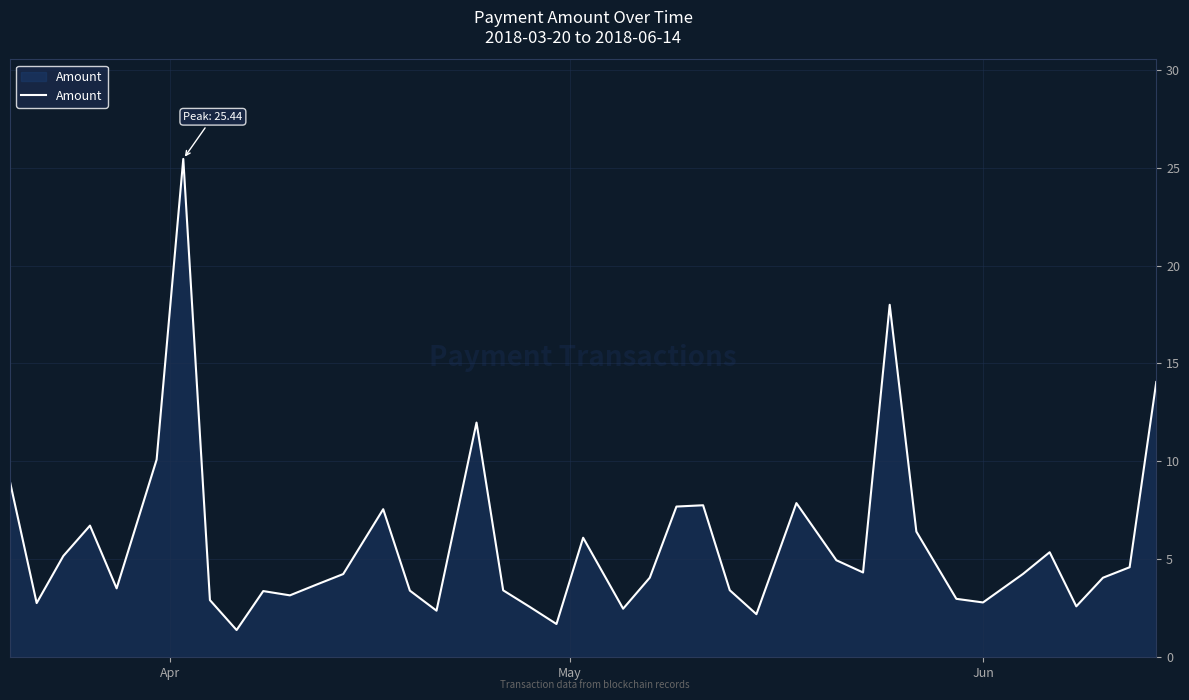

What is the smallest value displayed?

1.4